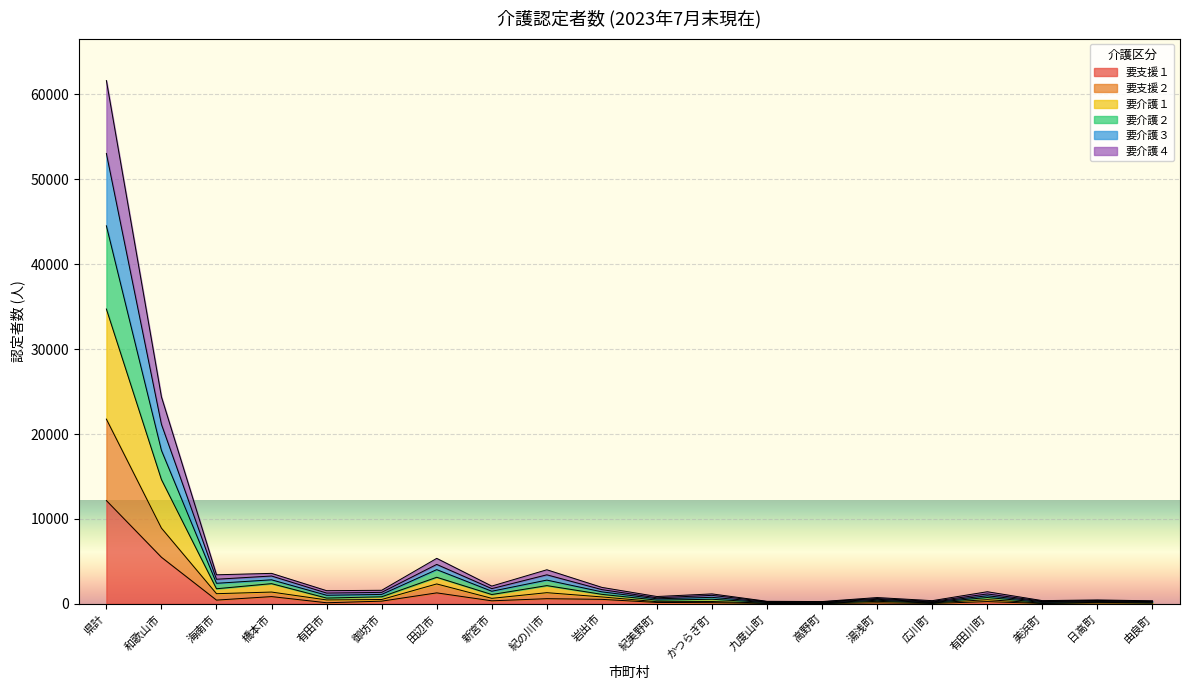

Which category has the highest value in the 要支援１ series?

県計